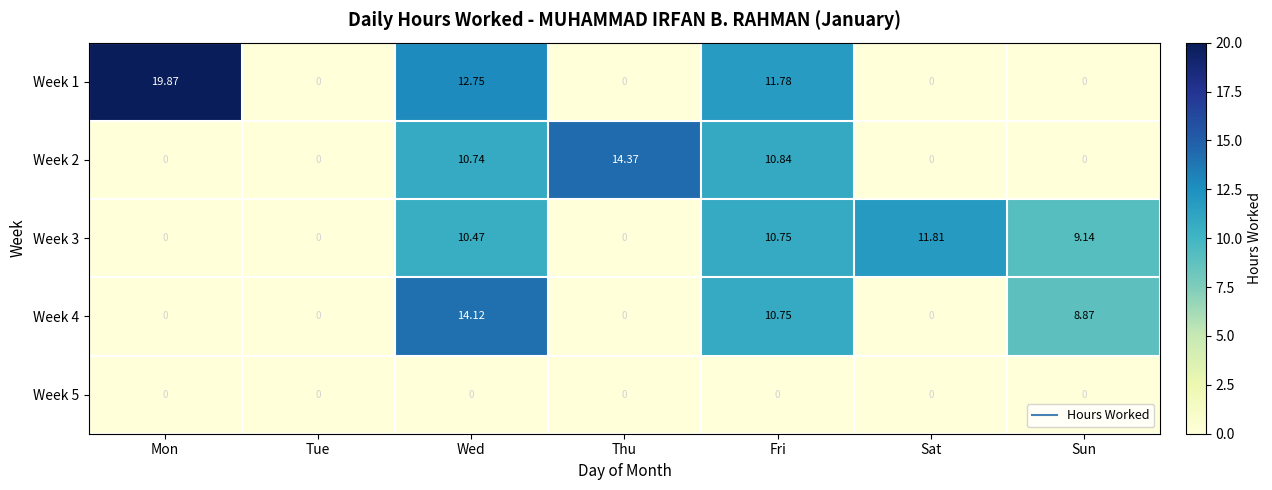

Which series changed the most between Mon and Sat?

Week 1